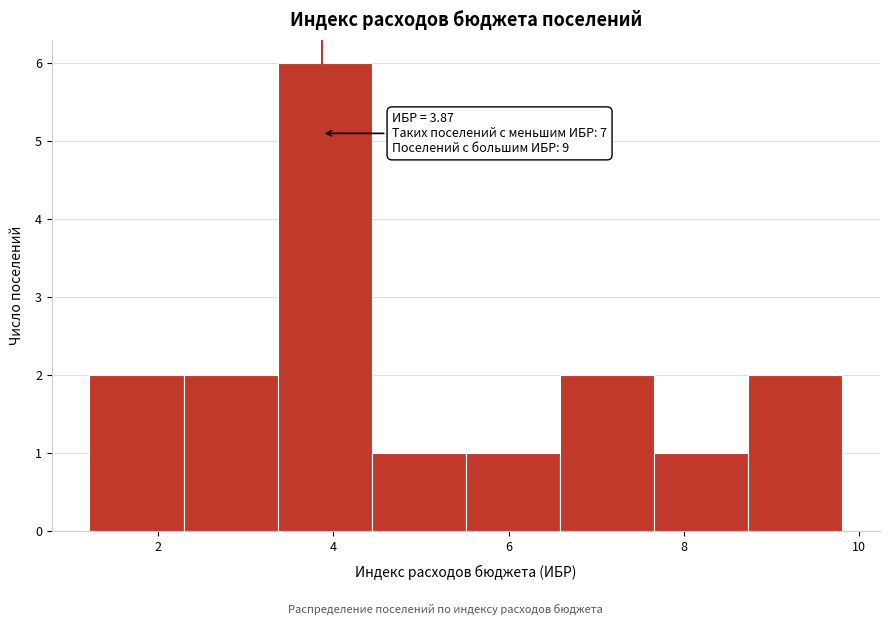

Which range on the x-axis has the tallest bar?

3.4 to 4.4